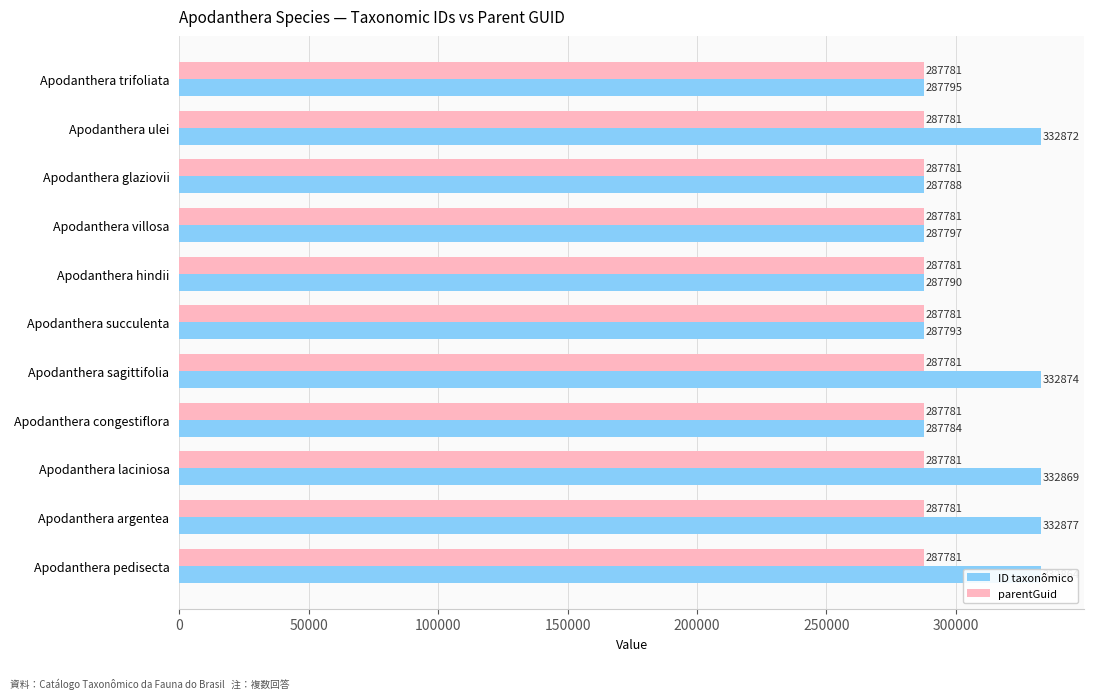

Which series has the widest spread of values?

ID taxonômico